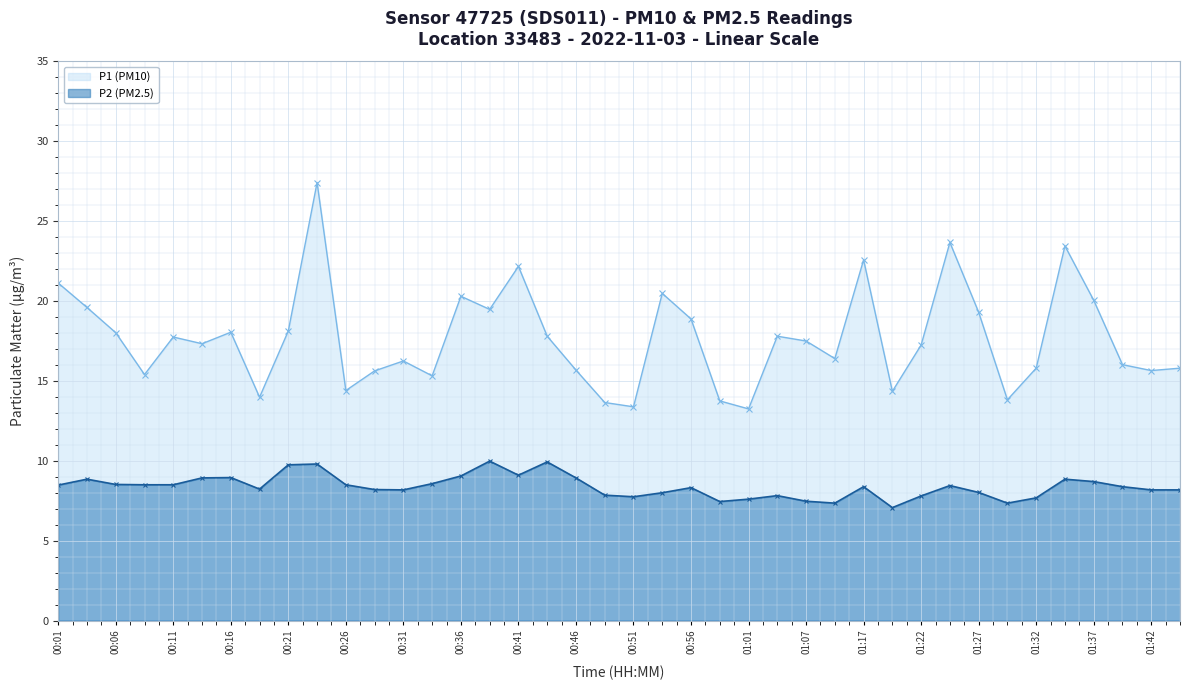

Reading left to right, extract all data points from this chart.

P1 (PM10): 21.1	19.6	18.0	15.4	17.8	17.3	18.1	14.0	18.1	27.4	14.4	15.6	16.2	15.3	20.3	19.5	22.2	17.8	15.7	13.7	13.4	20.5	18.9	13.8	13.2	17.8	17.5	16.4	22.6	14.3	17.2	23.7	19.3	13.8	15.8	23.4	20.1	16.0	15.7	15.8
P2 (PM2.5): 8.5	8.8	8.5	8.5	8.5	8.9	8.9	8.2	9.8	9.8	8.5	8.2	8.2	8.6	9.1	10.0	9.1	9.9	8.9	7.8	7.8	8.0	8.3	7.5	7.6	7.8	7.5	7.3	8.4	7.1	7.8	8.4	8.0	7.3	7.7	8.8	8.7	8.4	8.2	8.2